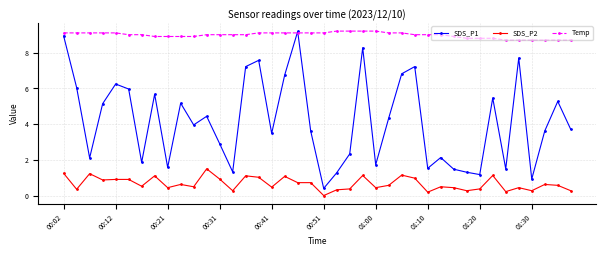

True or false: SDS_P2 has more than 1 points higher than both neighbors.

True